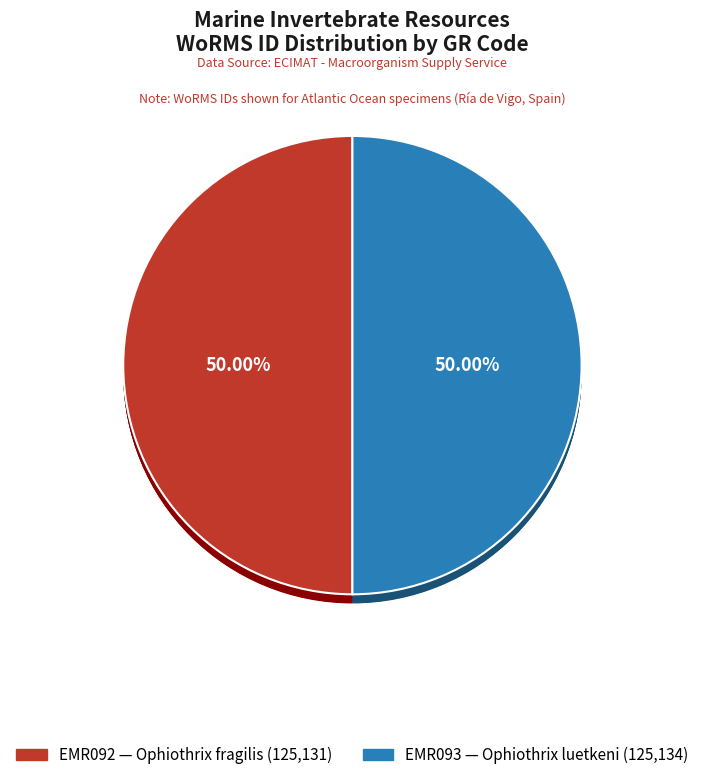

Rank the categories by value from lowest to highest.

EMR092, EMR093